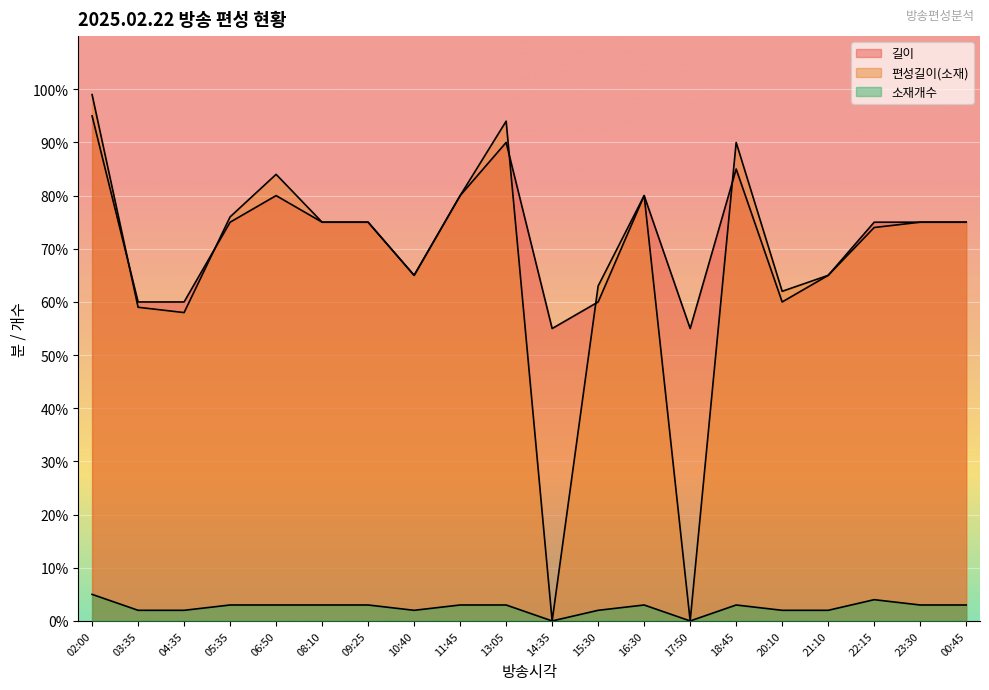

How many lines are shown in the chart?

3